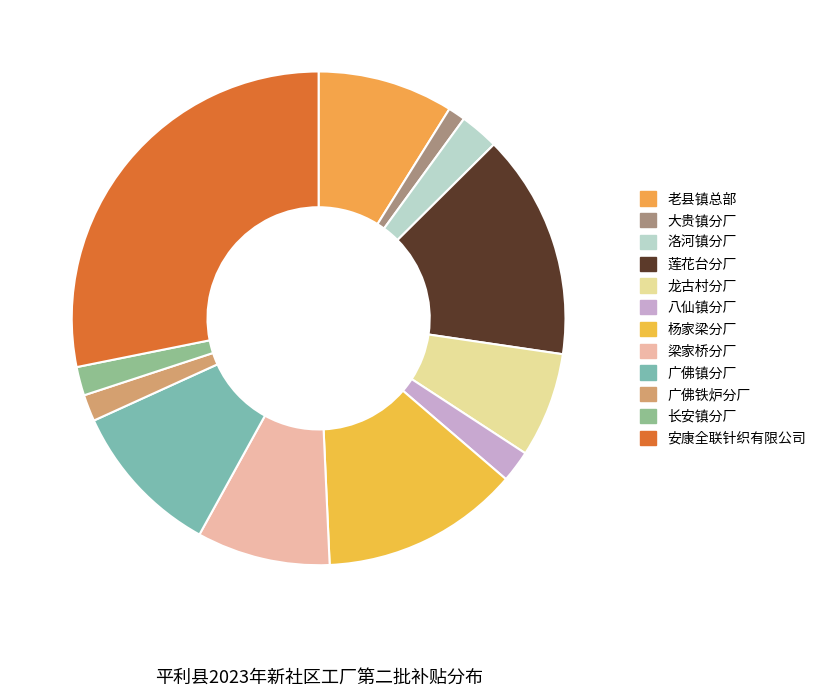

To the nearest percent, what is the difference between the largest and smallest slice percentages?

27%